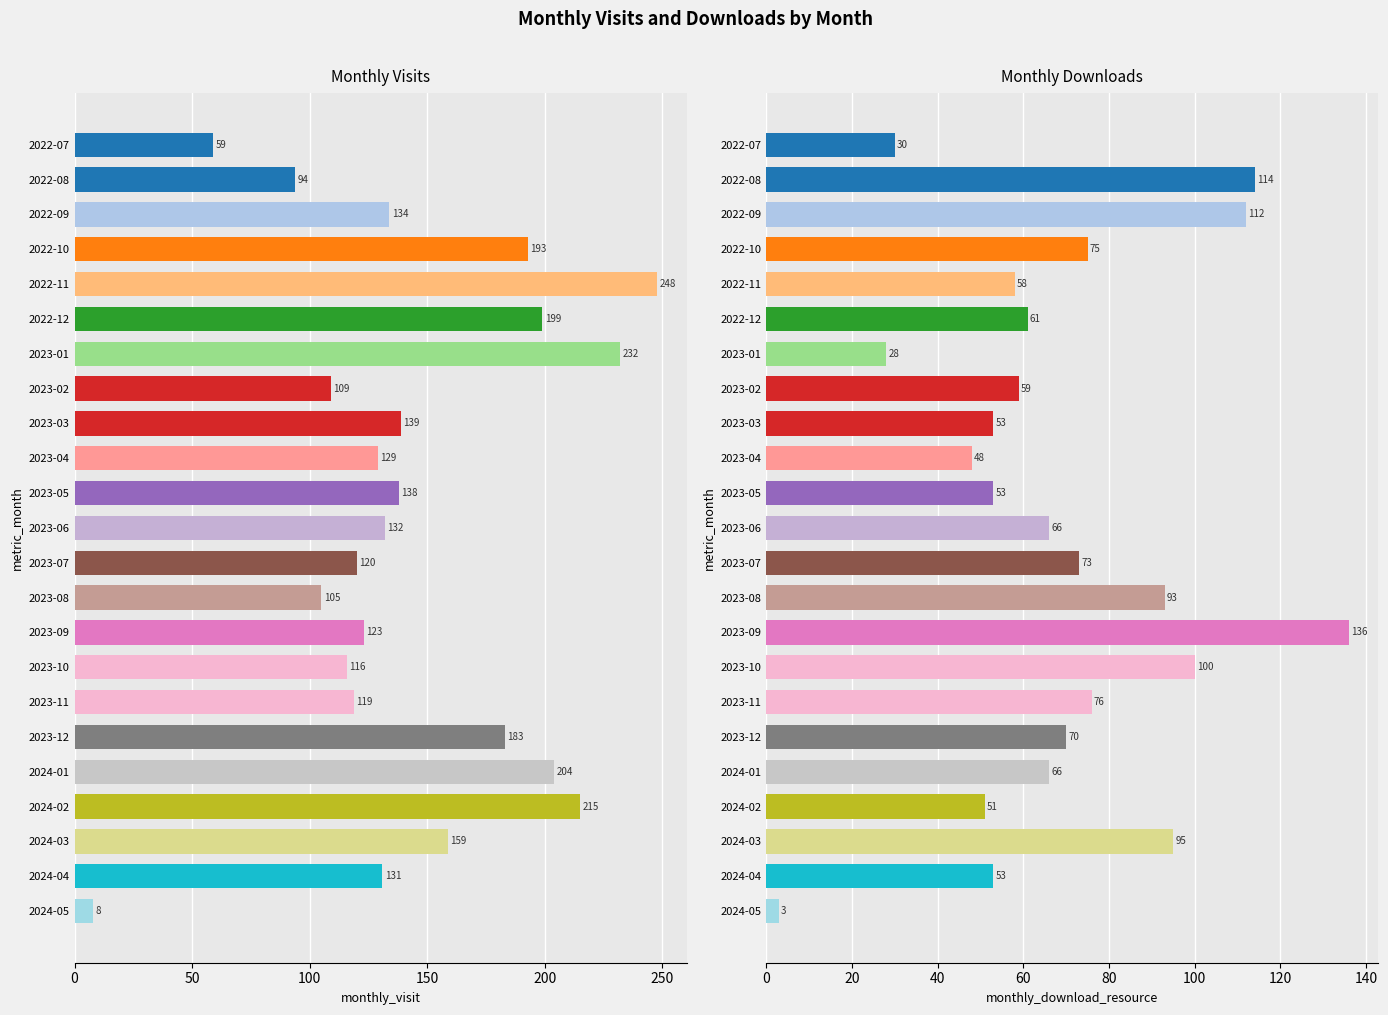

What is the difference between the maximum and minimum values in the monthly_download_resource series?

133